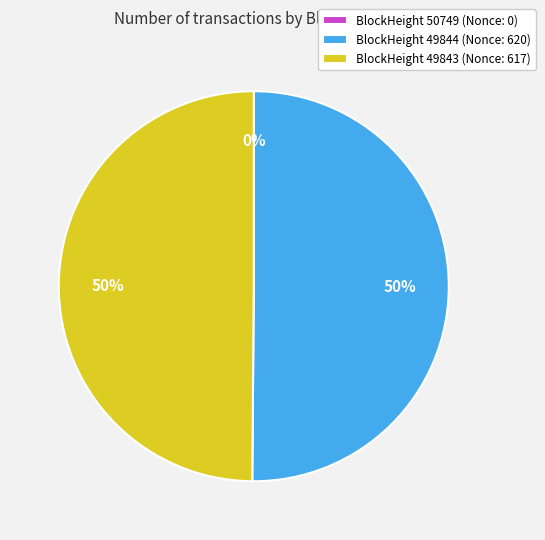

What percentage is NOT represented by 49844?

49.9%